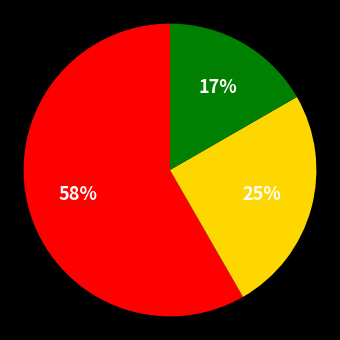

To the nearest percent, what is the average slice percentage?

33%